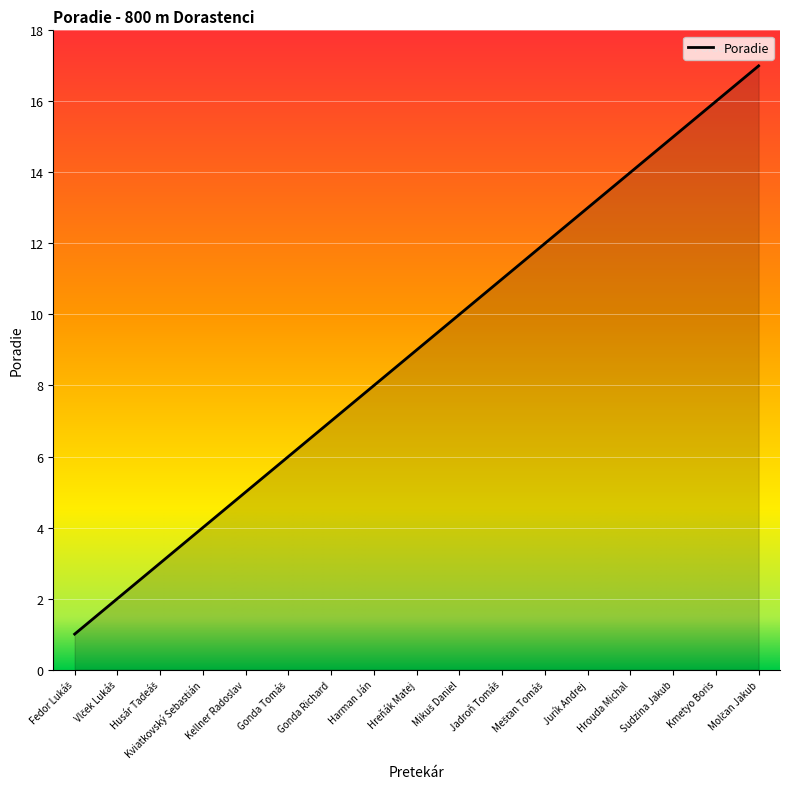

Which has a higher value, Jurík Andrej or Hrouda Michal?

Hrouda Michal